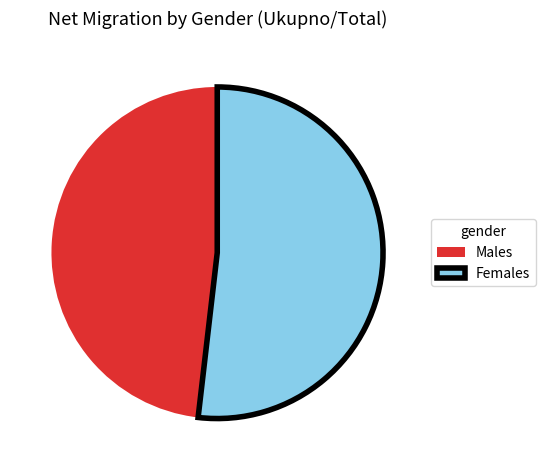

True or false: Females accounts for 45% of the total.

False